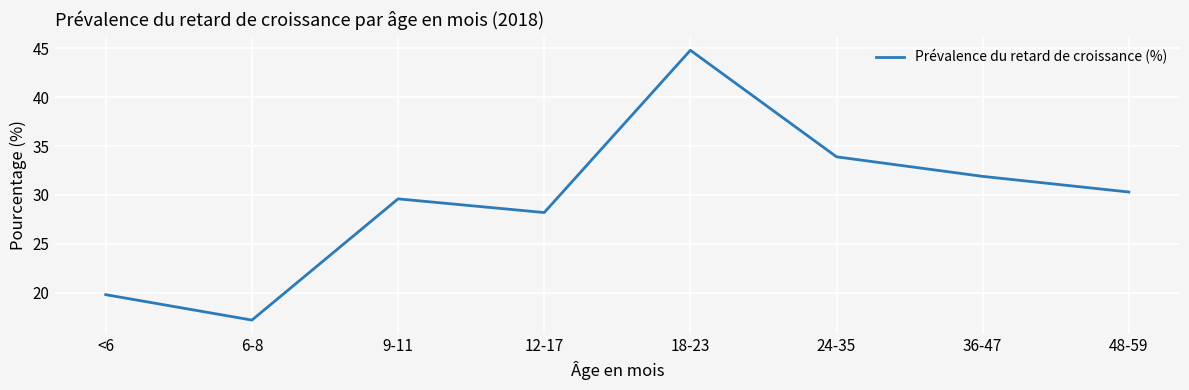

What is the change in value from 9-11 to 24-35?

+4.3